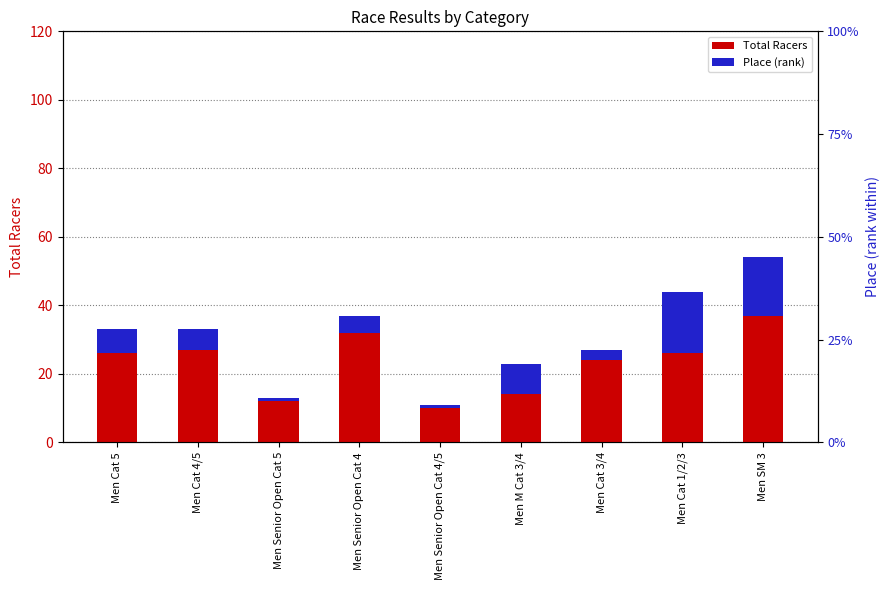

Where does the Place series first go above 6?

Men Cat 5